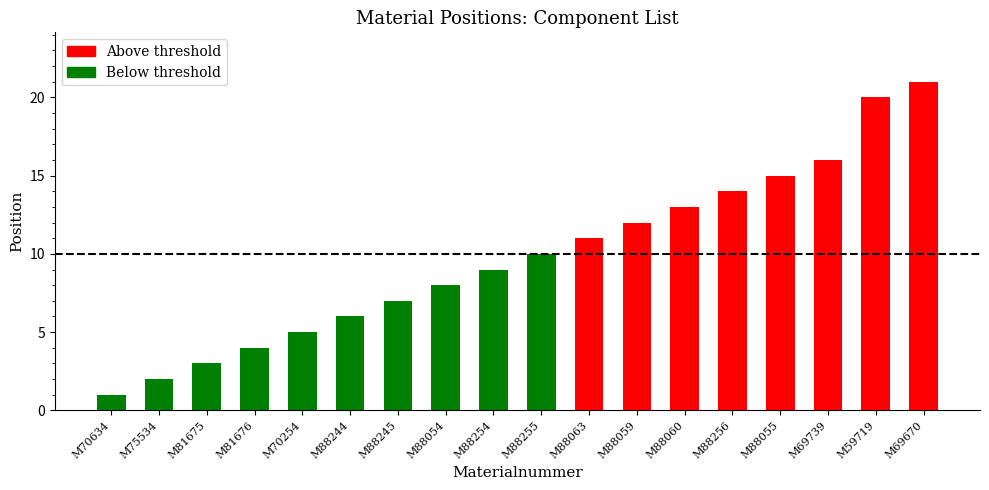

What is the difference between the maximum and minimum values?

20